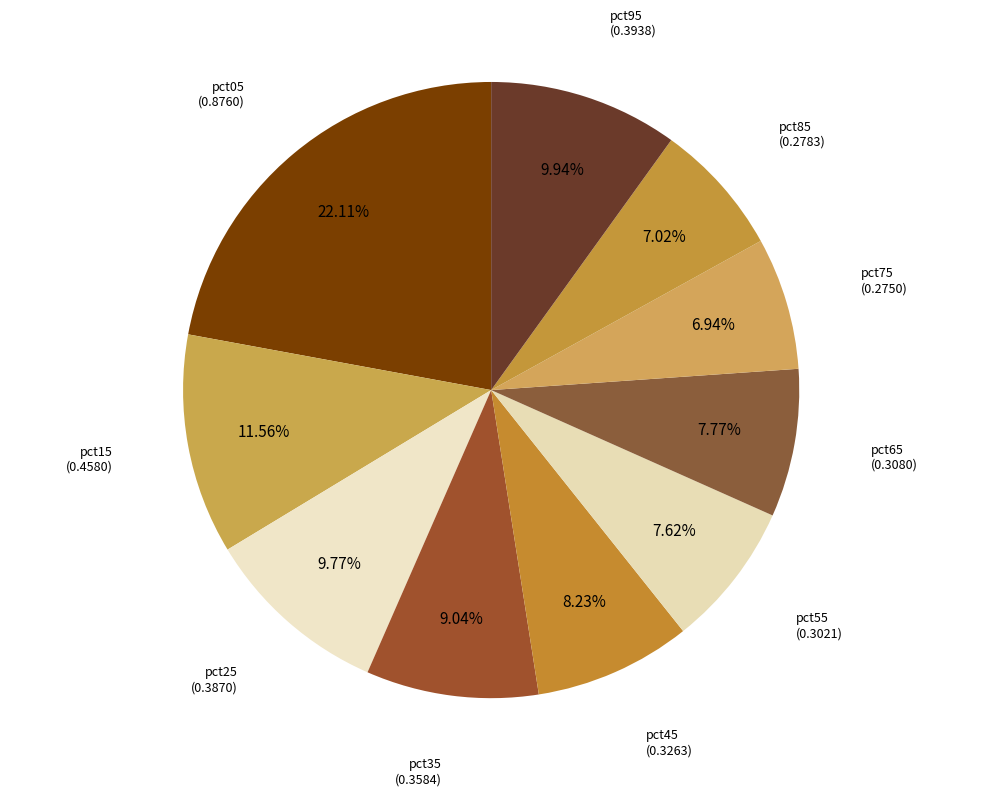

Rank the categories by value from highest to lowest.

pct05, pct15, pct95, pct25, pct35, pct45, pct65, pct55, pct85, pct75